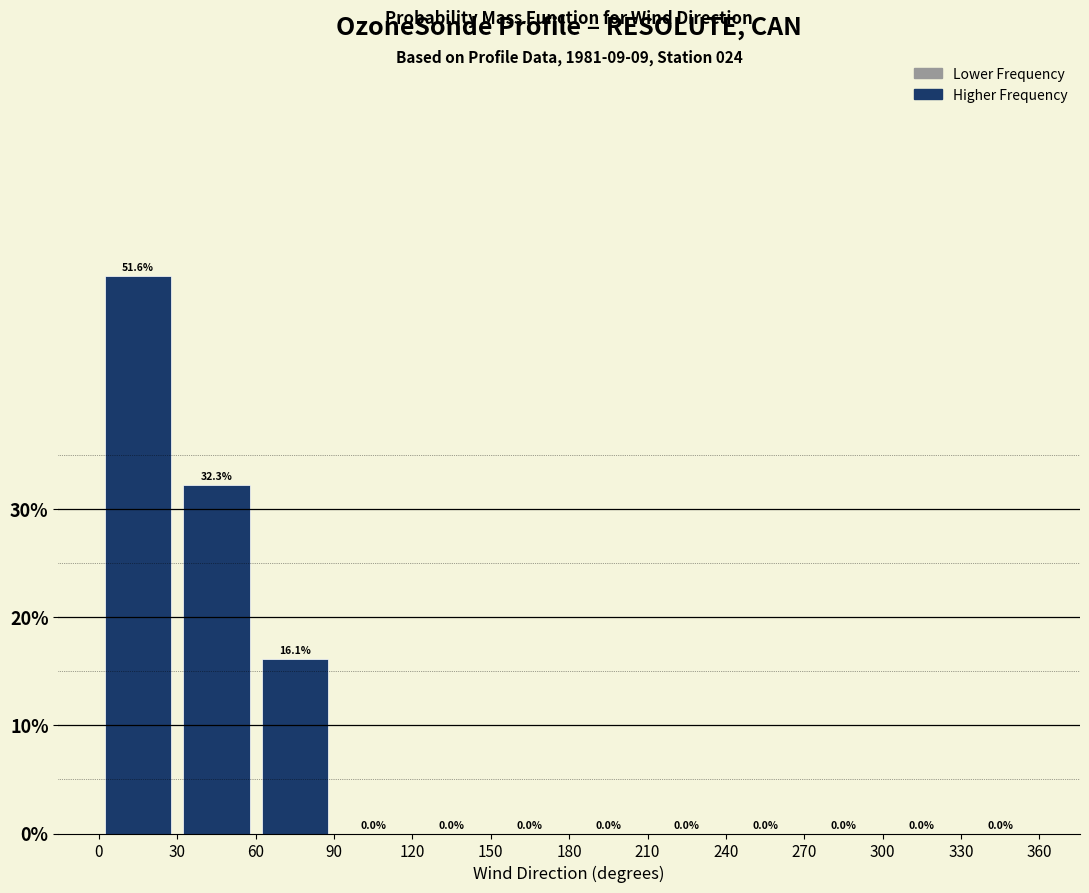

Which range on the x-axis has the tallest bar?

0 to 30